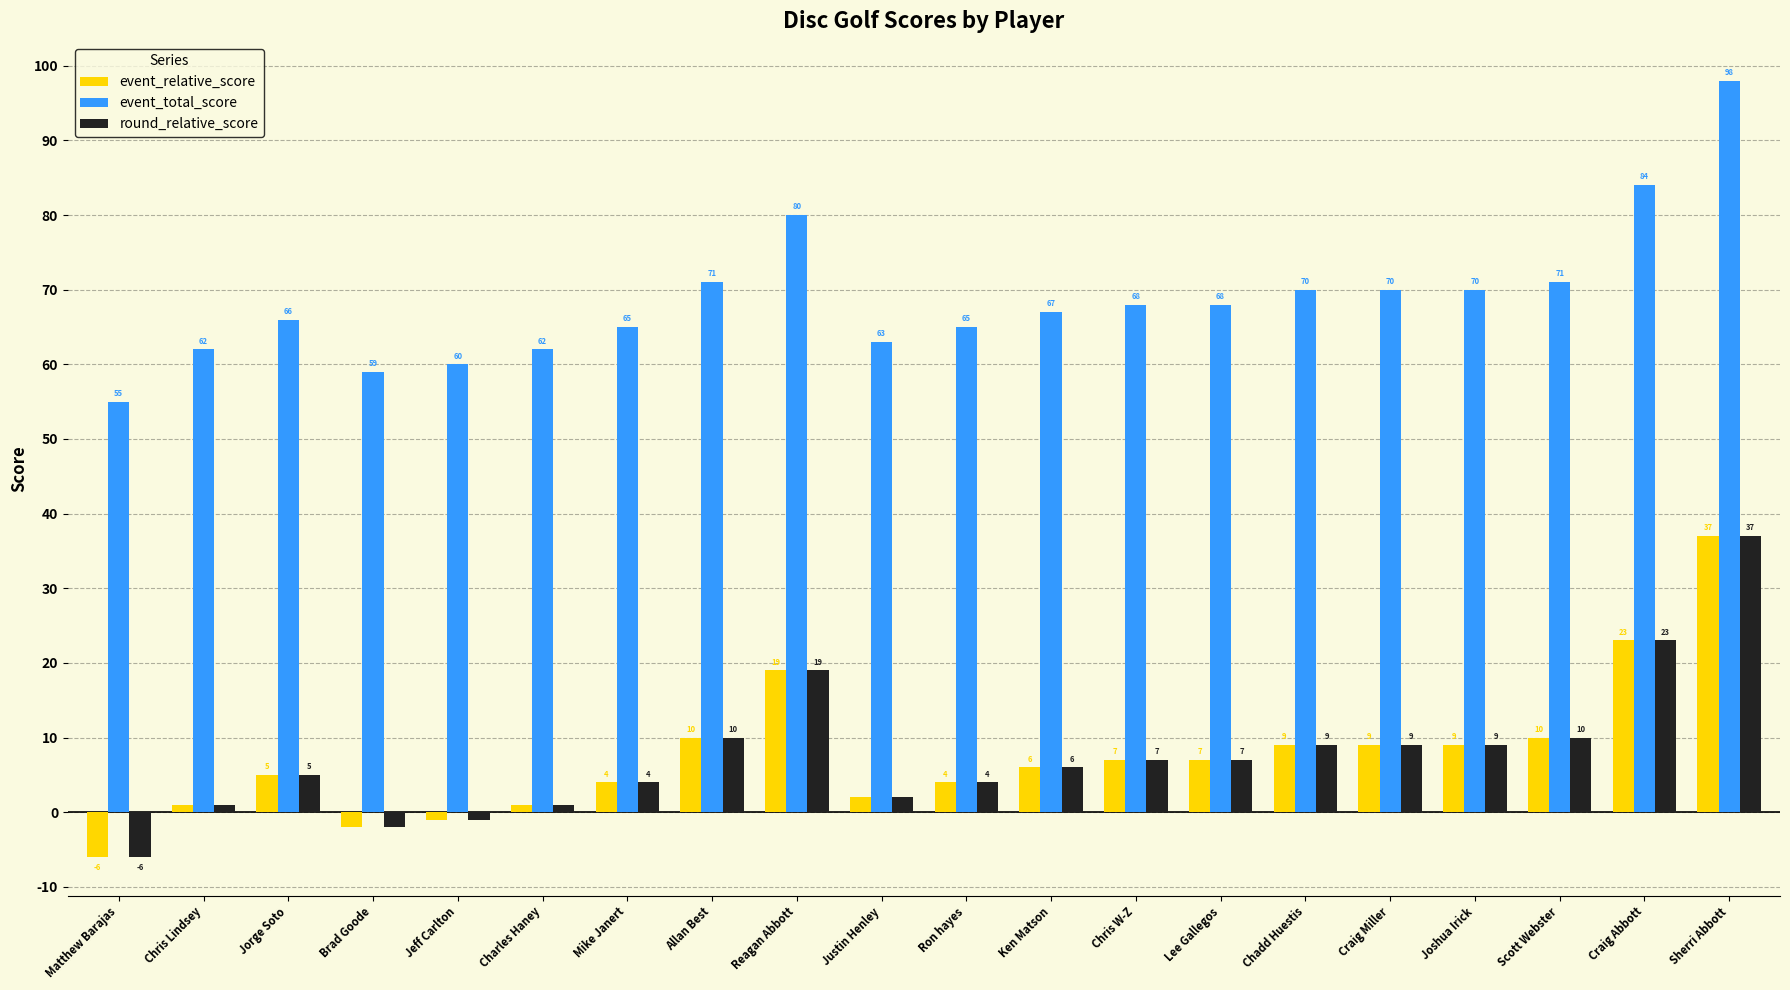

What is the value of the event_relative_score bar at the 11th from the left?

4